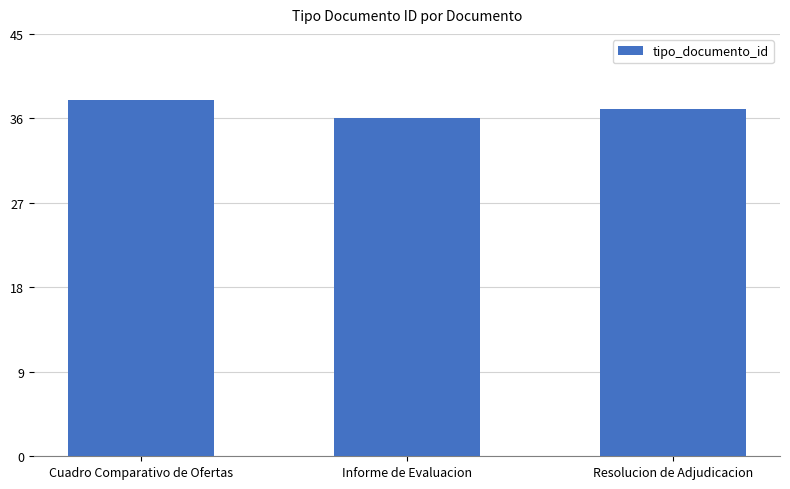

At which label does the data first exceed 37?

Cuadro Comparativo de Ofertas